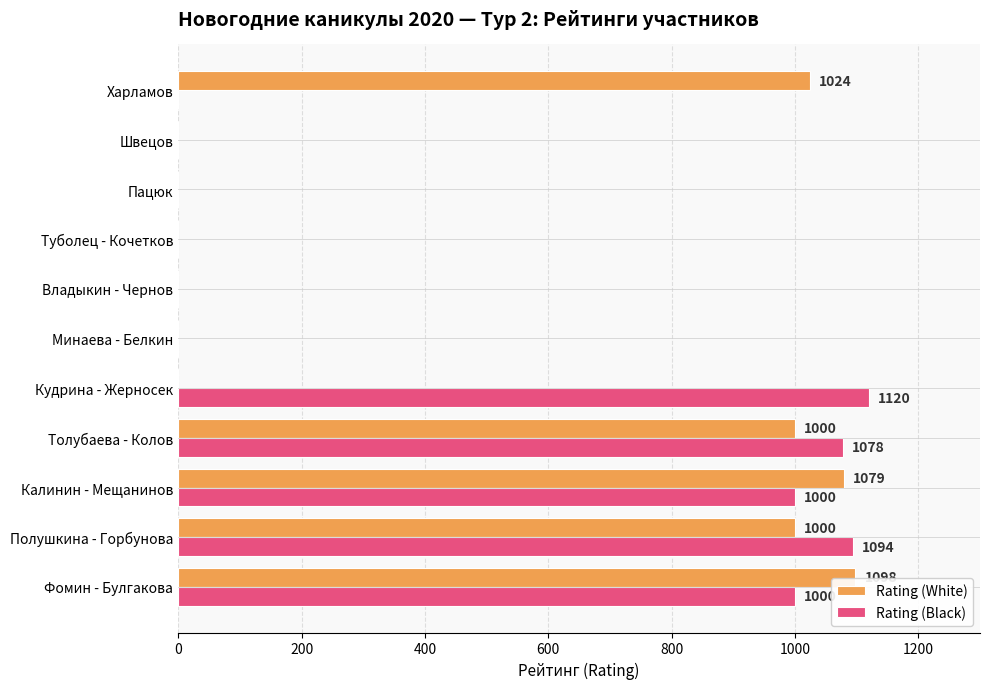

Which series changed the most between Полушкина - Горбунова and Минаева - Белкин?

Rating (Black)